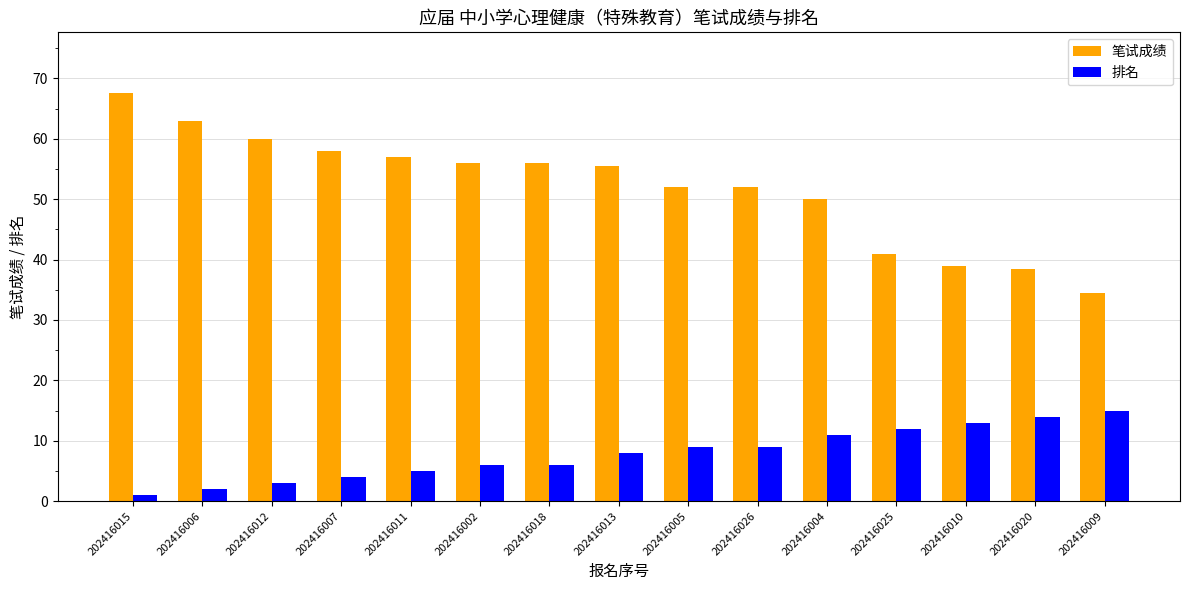

At 202416012, list the series in order from largest to smallest.

笔试成绩, 排名